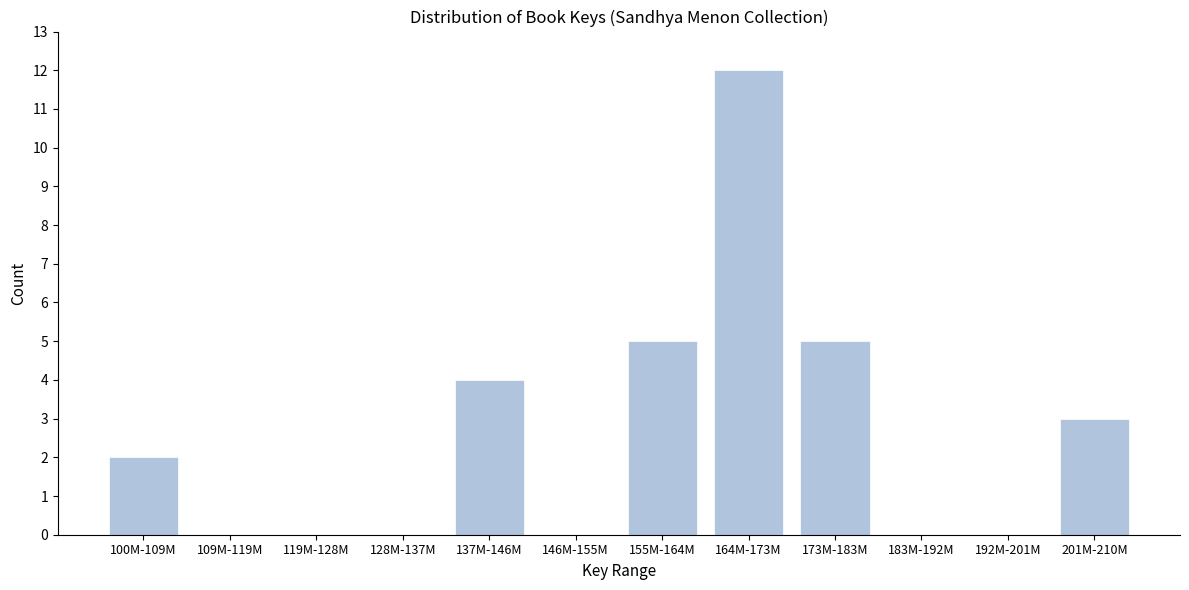

Reading right to left, transcribe all the data shown in this chart.

201M-210M=3	192M-201M=0	183M-192M=0	173M-183M=5	164M-173M=12	155M-164M=5	146M-155M=0	137M-146M=4	128M-137M=0	119M-128M=0	109M-119M=0	100M-109M=2